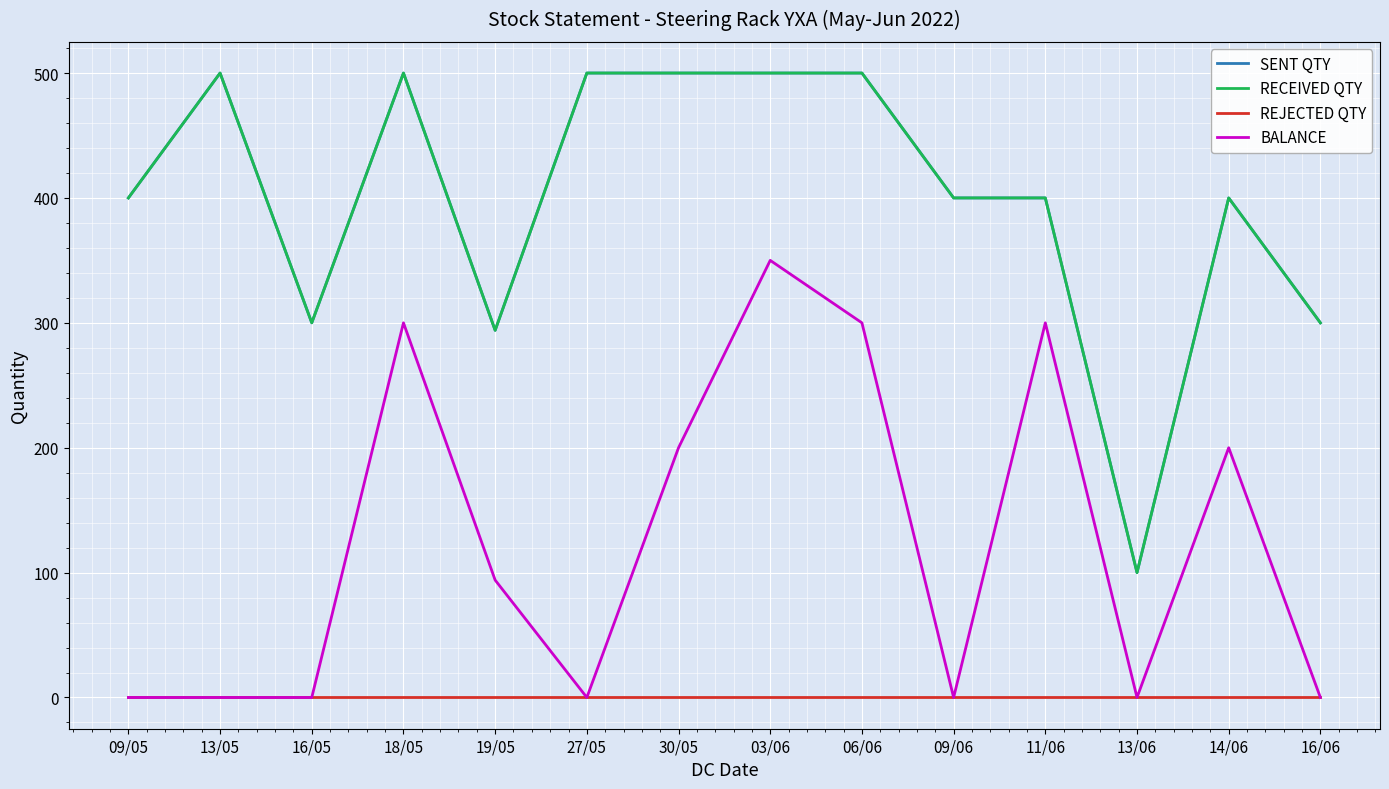

Does the chart display data point markers on the line(s)?

No